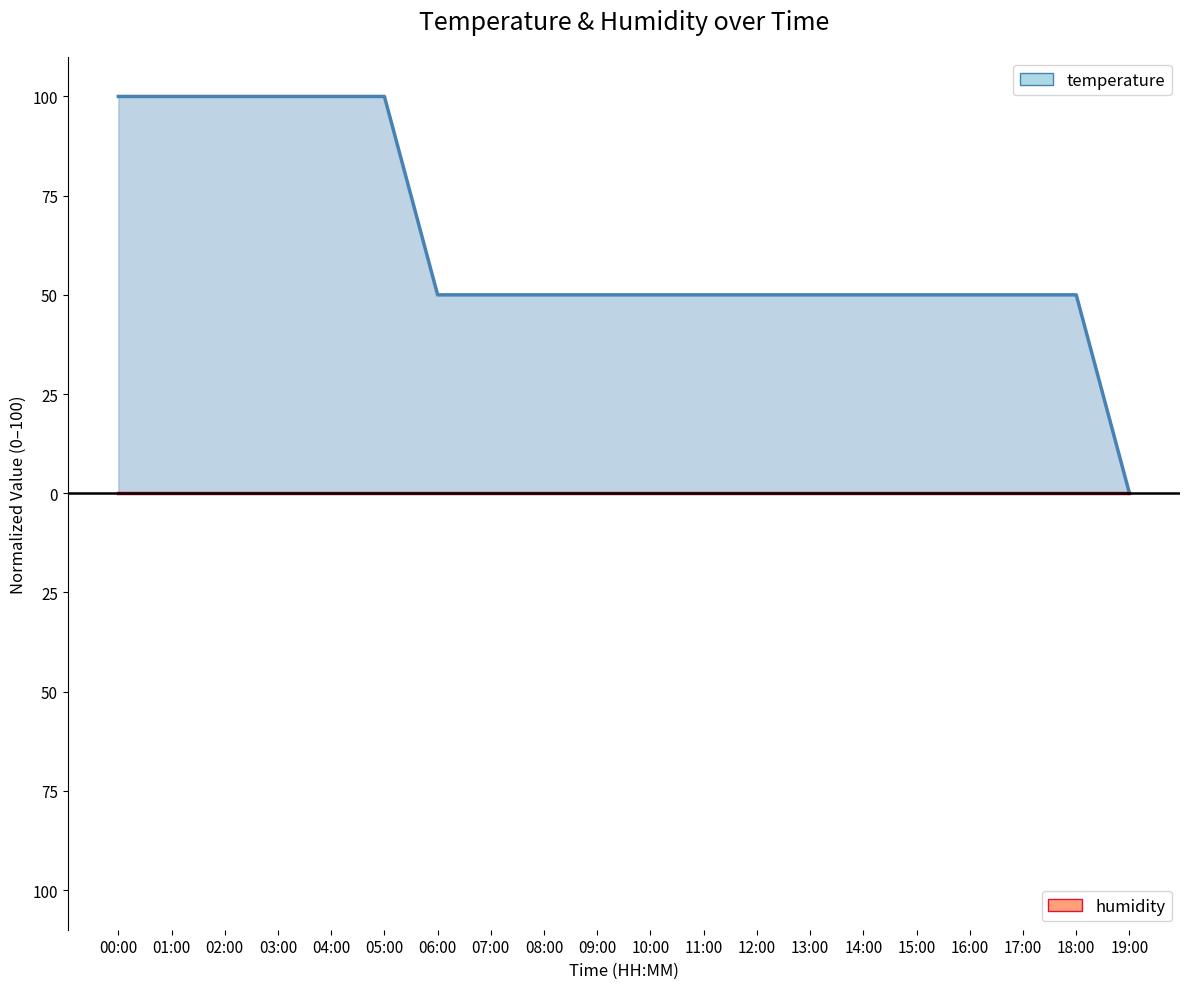

What position from the left is 01:00?

2